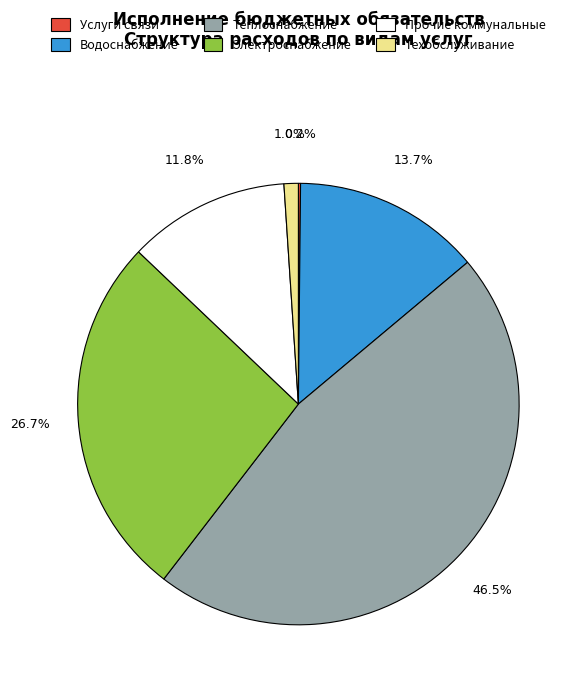

What is the largest slice in the pie chart?

Теплоснабжение